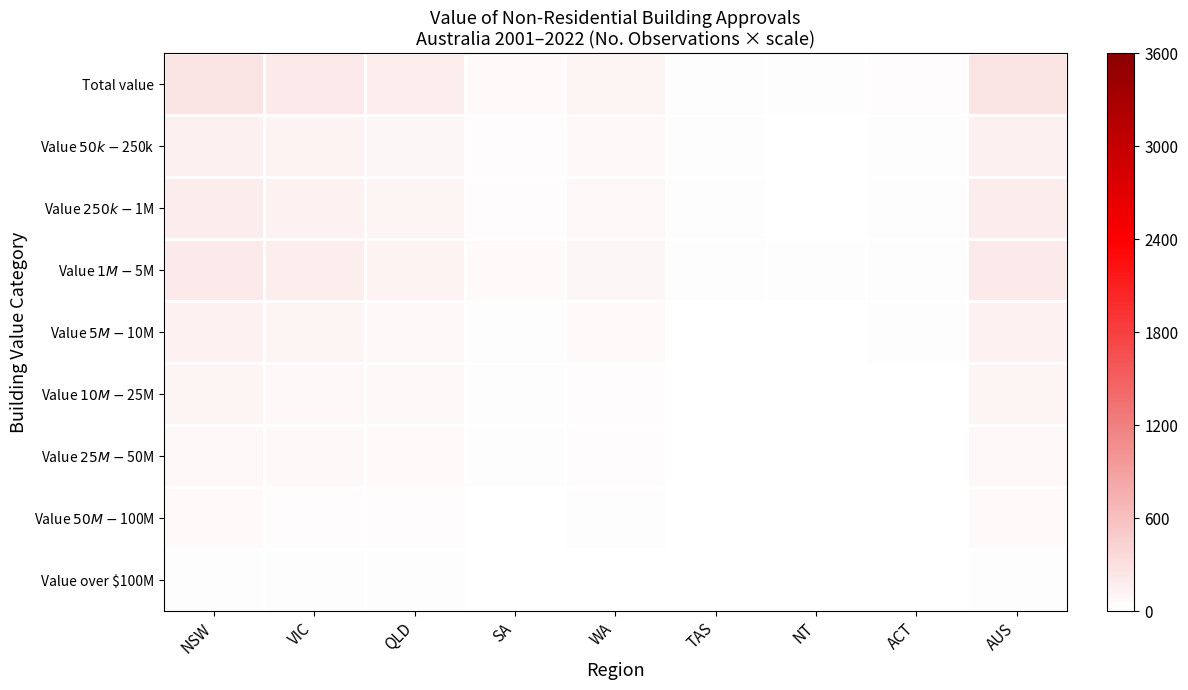

How many series are shown in this chart?

9